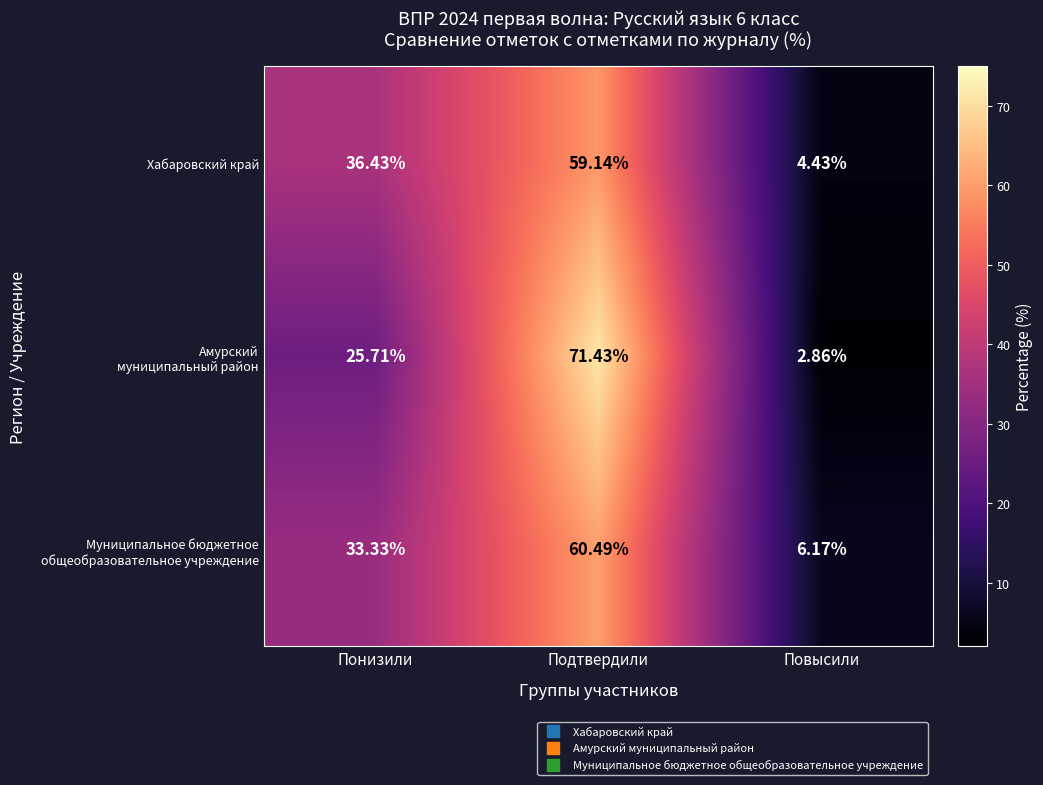

Which label corresponds to the smallest value in the chart?

Повысили